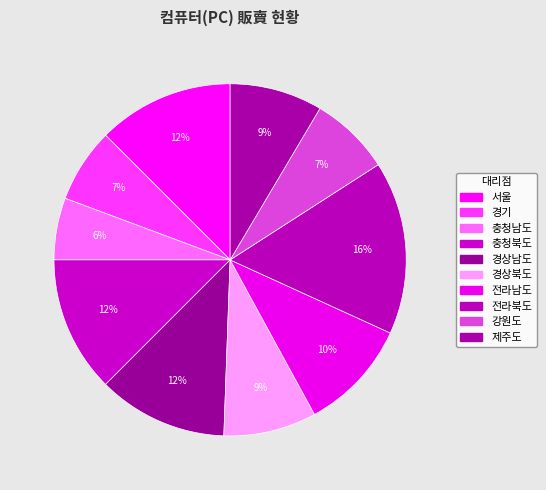

How many segments does this pie chart have?

10